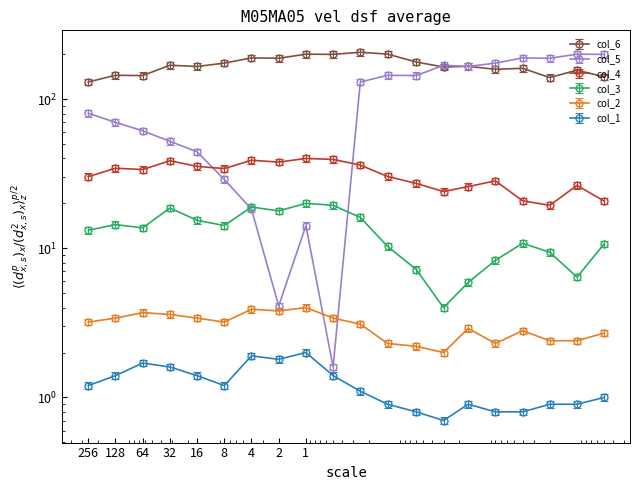

At how many categories does at least one series exceed 9?

20